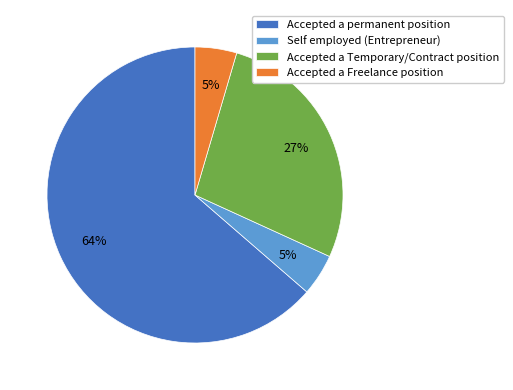

What is the ratio of the value at Accepted a Freelance position to the value at Self employed (Entrepreneur)?

1.0